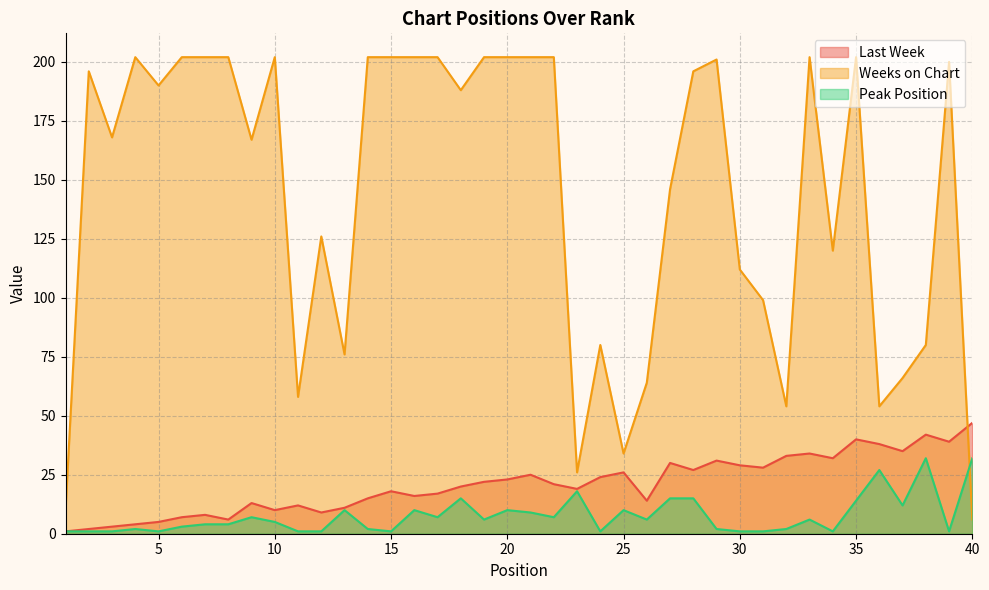

What is the value of the Peak Position point at the 27th from the left?

15